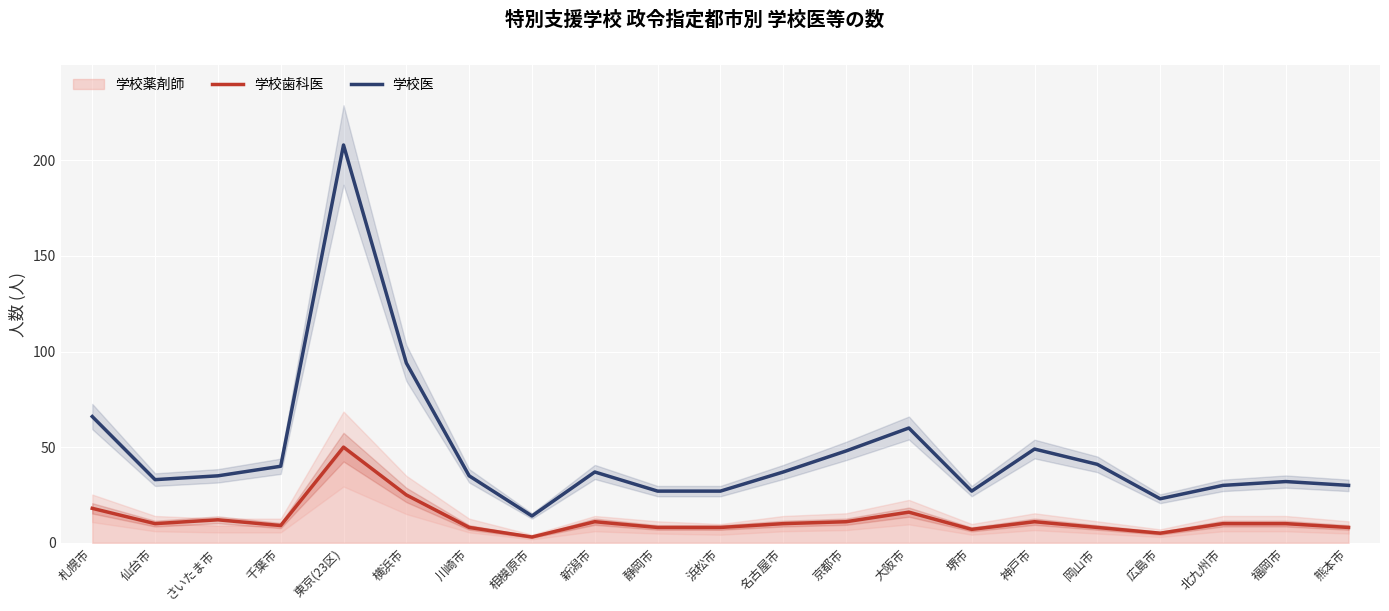

True or false: 学校医 has a value of 48 at 北九州市.

False